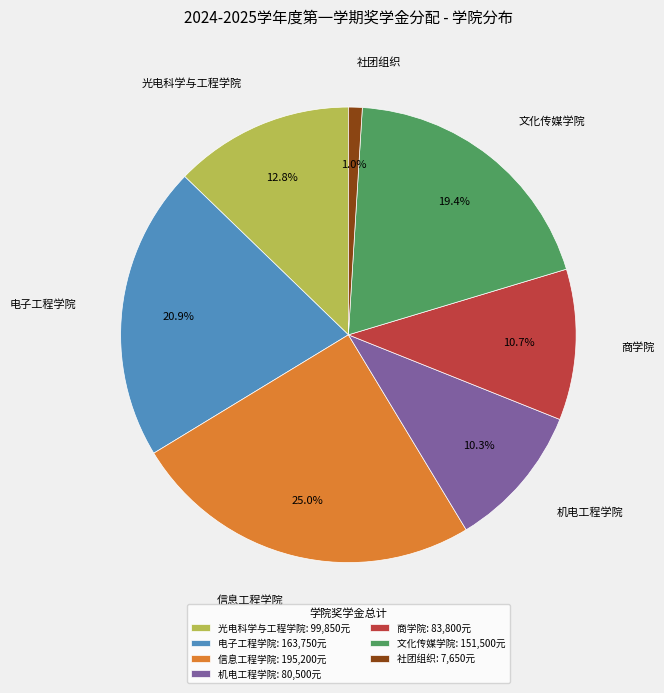

Approximately how many times larger is the value at 文化传媒学院 compared to 商学院?

1.8